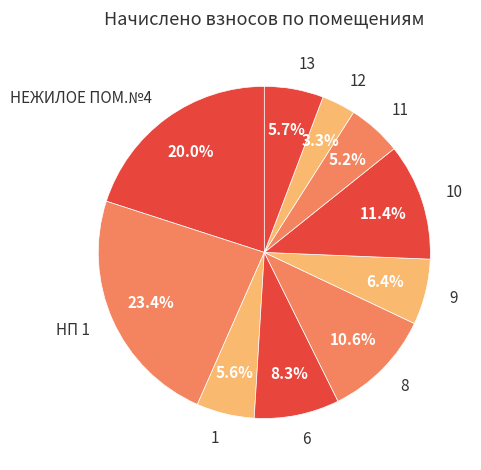

To the nearest percent, what portion does 12 represent?

3%